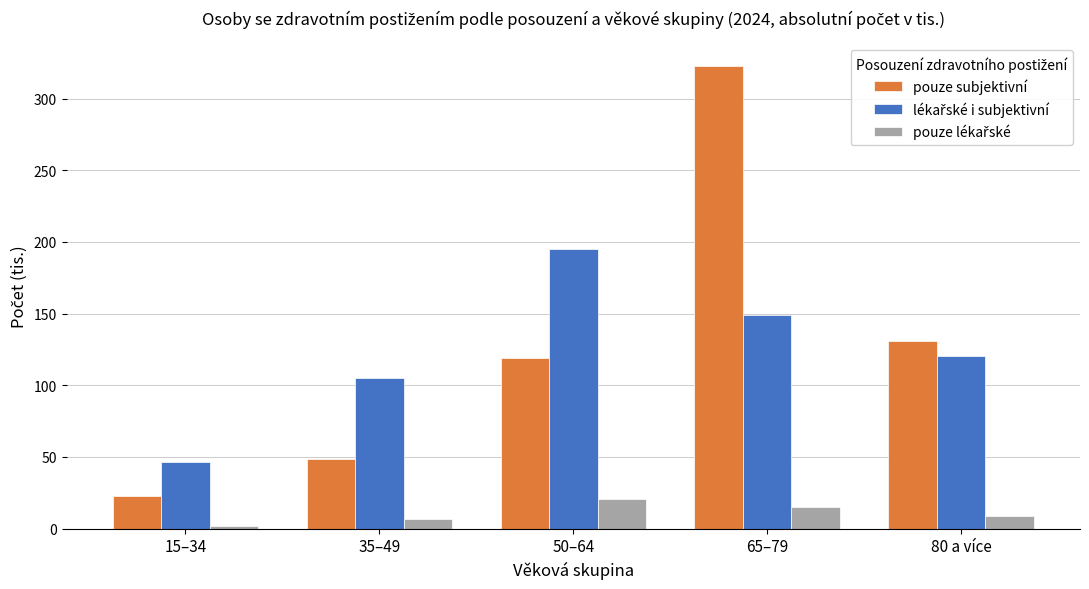

What is the difference between the maximum and minimum values in the pouze subjektivní series?

299.6